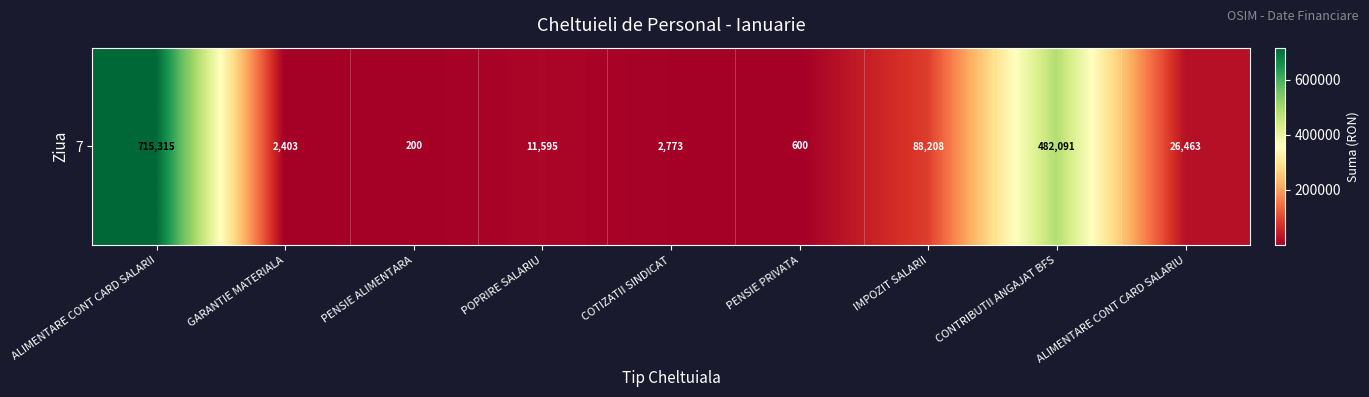

List the labels in order of value, largest first.

ALIMENTARE CONT CARD SALARII, CONTRIBUTII ANGAJAT BFS, IMPOZIT SALARII, ALIMENTARE CONT CARD SALARIU, POPRIRE SALARIU, COTIZATII SINDICAT, GARANTIE MATERIALA, PENSIE PRIVATA, PENSIE ALIMENTARA